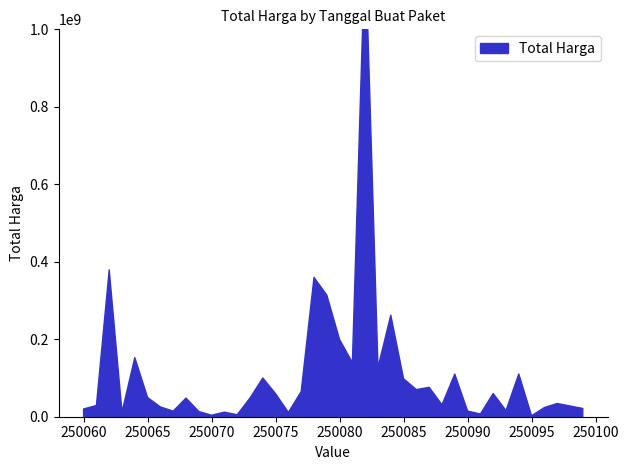

What is the value of the 11th point from the left?

3825000